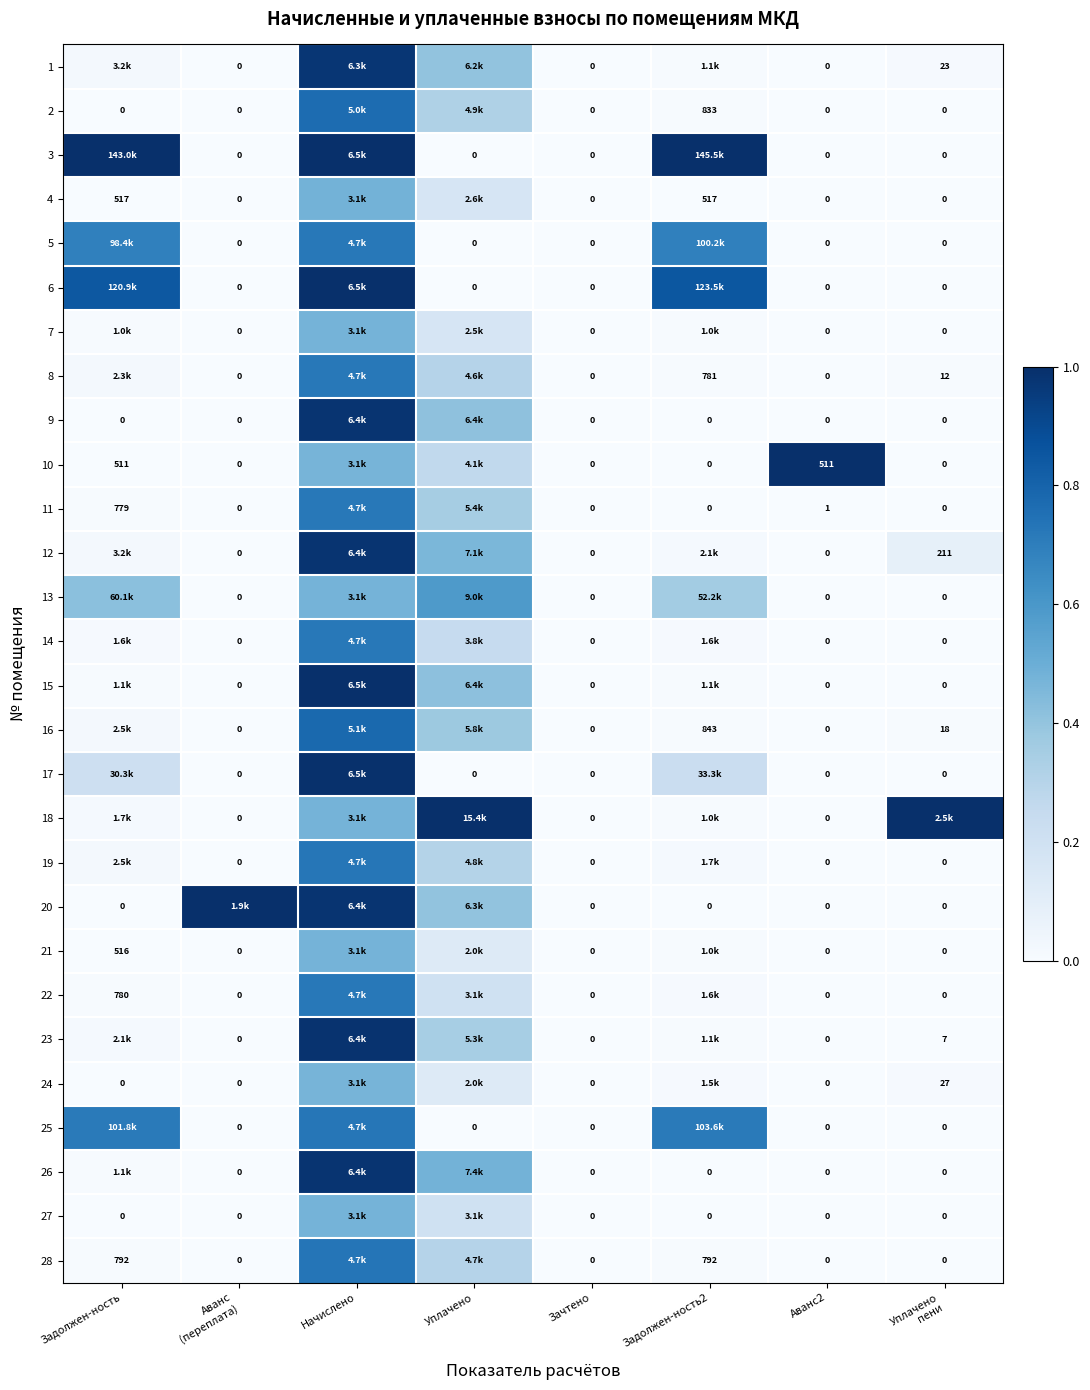

How many values in the 4 series exceed 0?

4